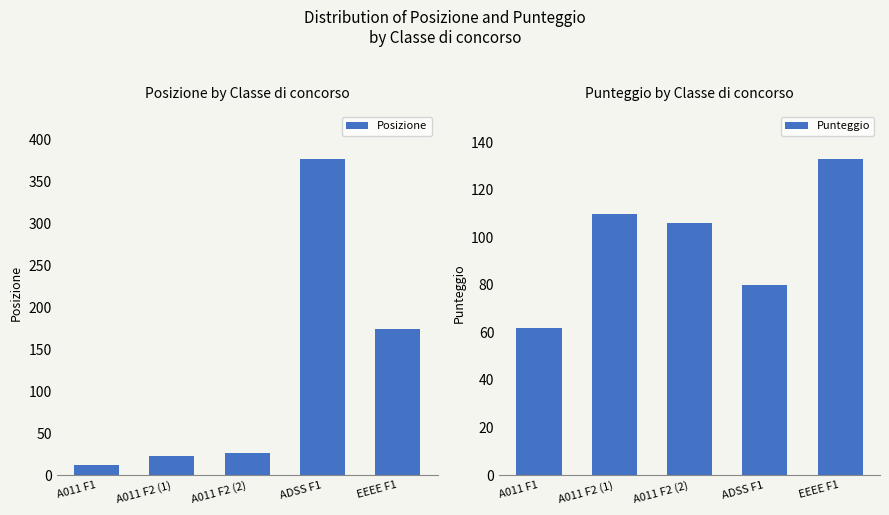

What position from the left is EEEE F1?

5